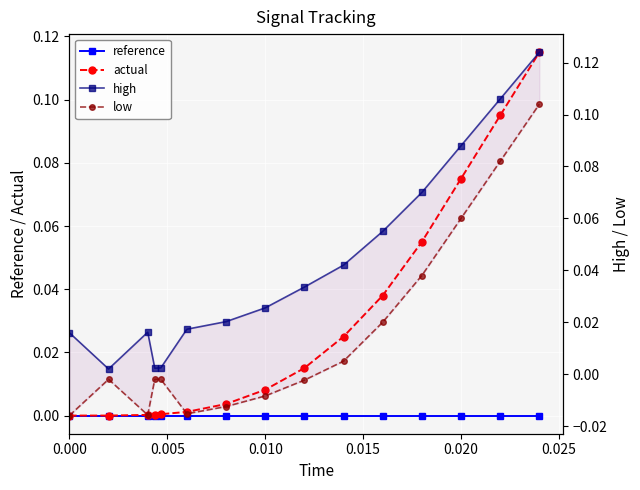

Is the value of actual at 0.000 greater than the value of reference at 0.000?

No